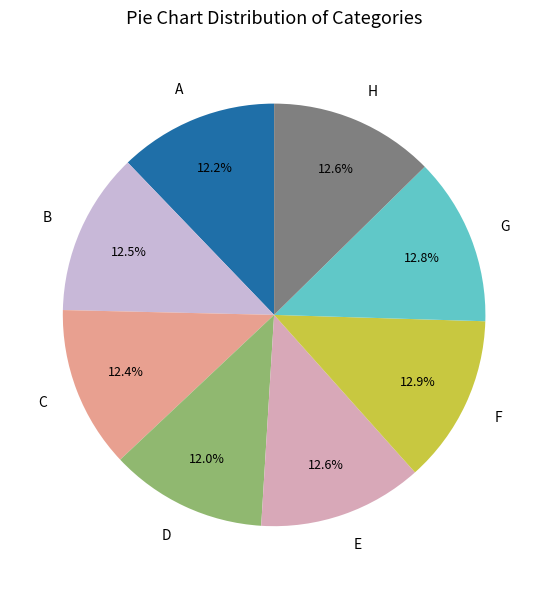

Do C and B together represent more than half of the pie?

No